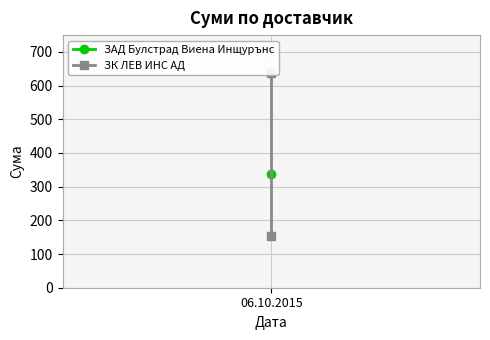

What is the smallest value displayed?

155